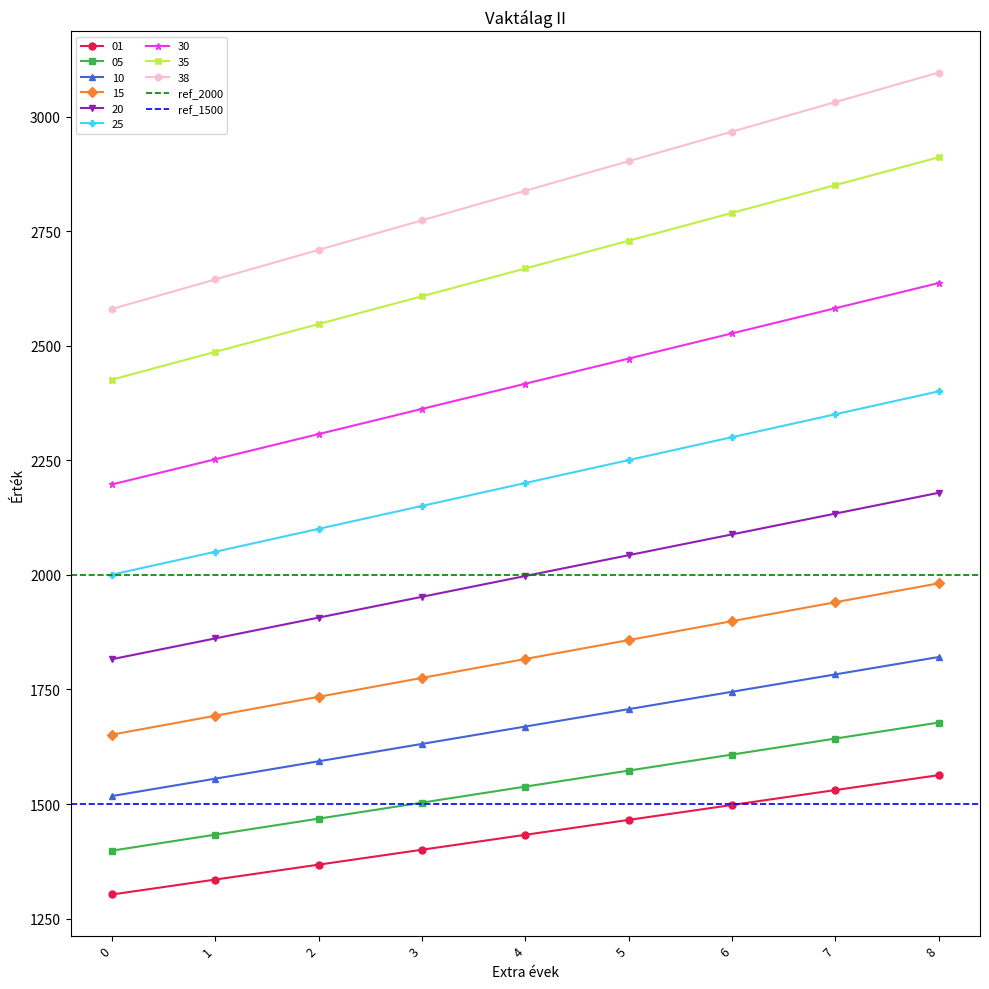

Is the value of ref_1500 at 1 greater than the value of ref_2000 at 0?

No